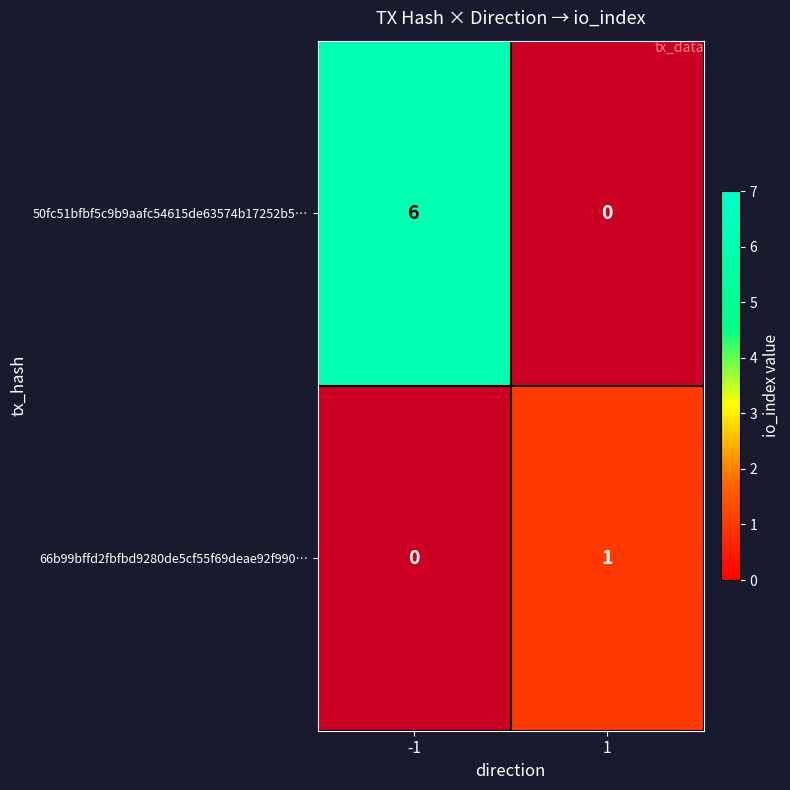

Count the number of categories in the chart.

2